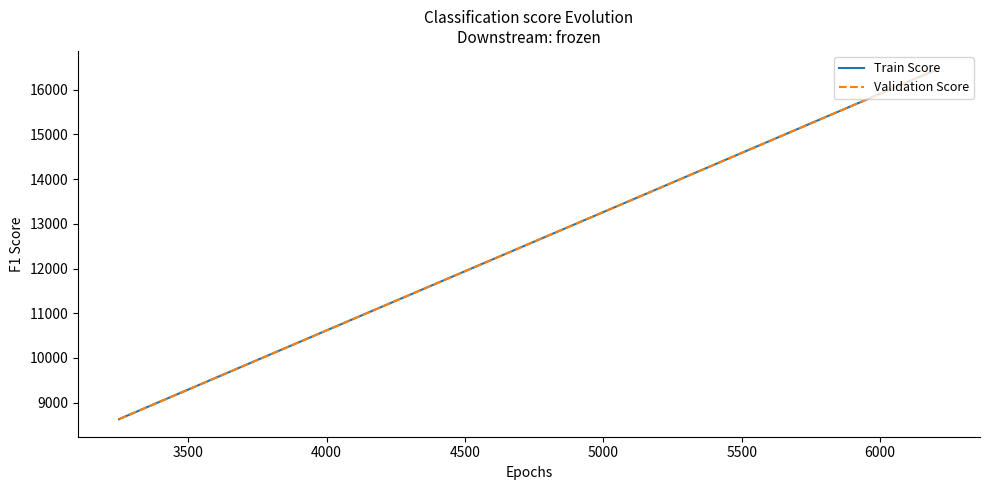

Is the value of Validation Score at 3500 greater than the value of Train Score at 4000?

No